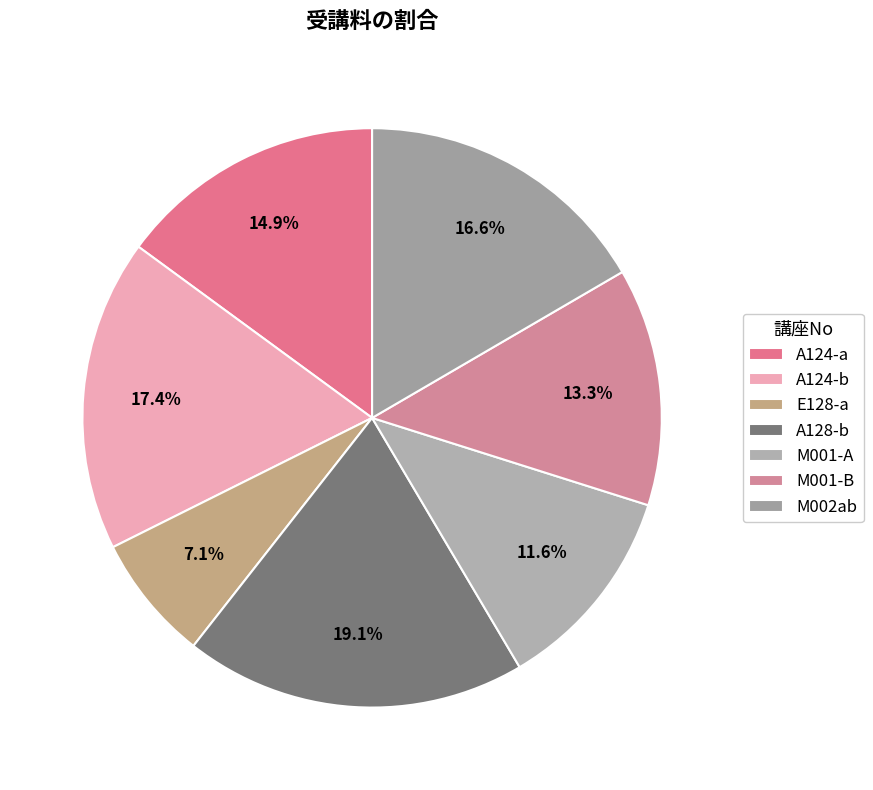

Rank the categories by value from highest to lowest.

A128-b, A124-b, M002ab, A124-a, M001-B, M001-A, E128-a